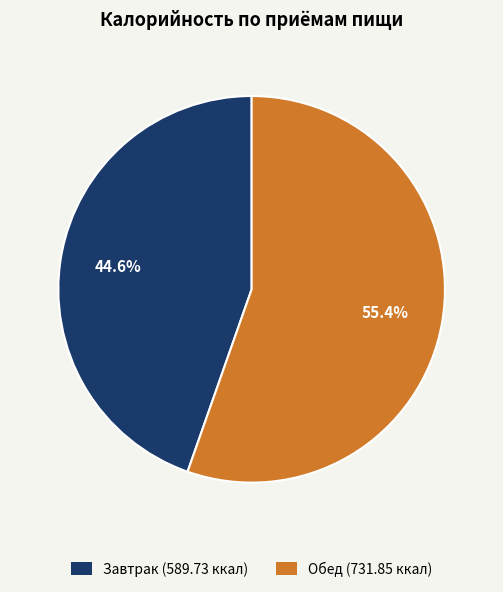

Is it true that Обед is 55% of the pie?

True